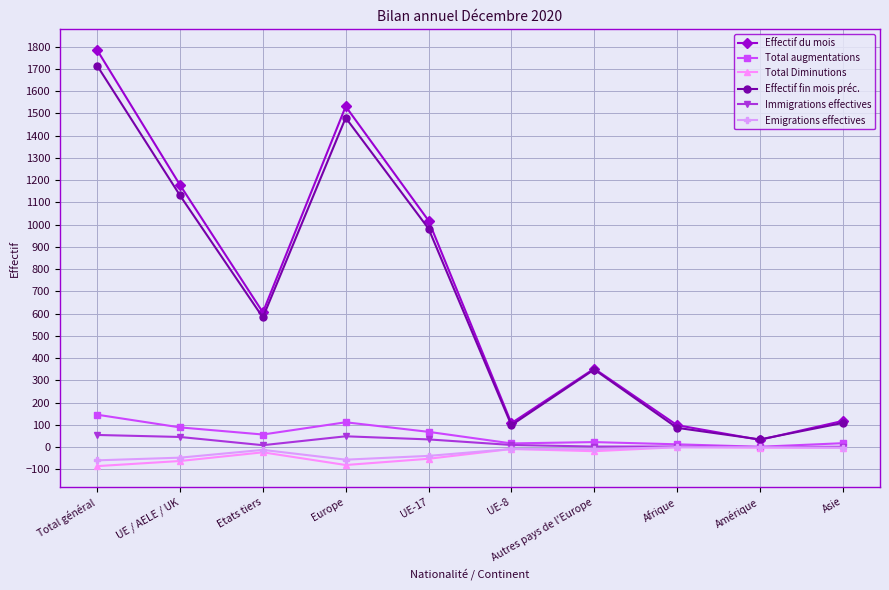

What is the greatest value displayed?

1784